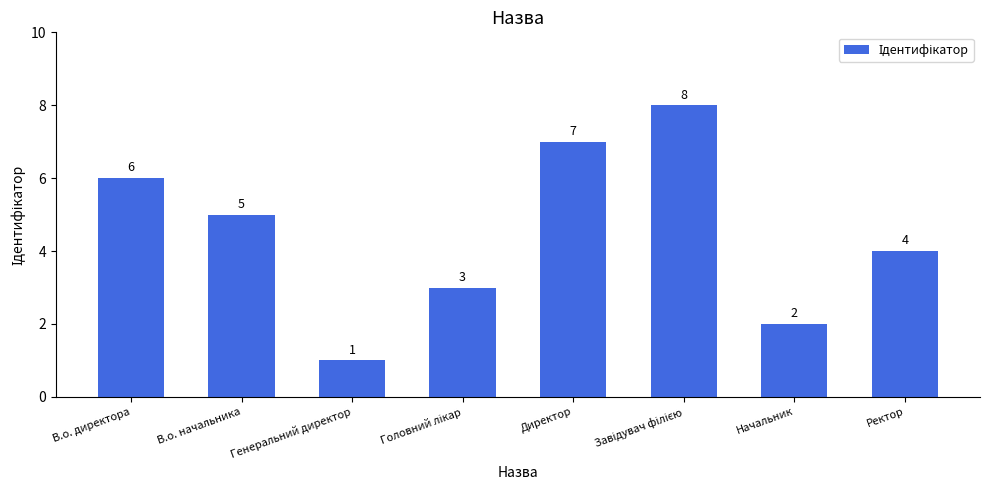

What is the greatest value displayed?

8